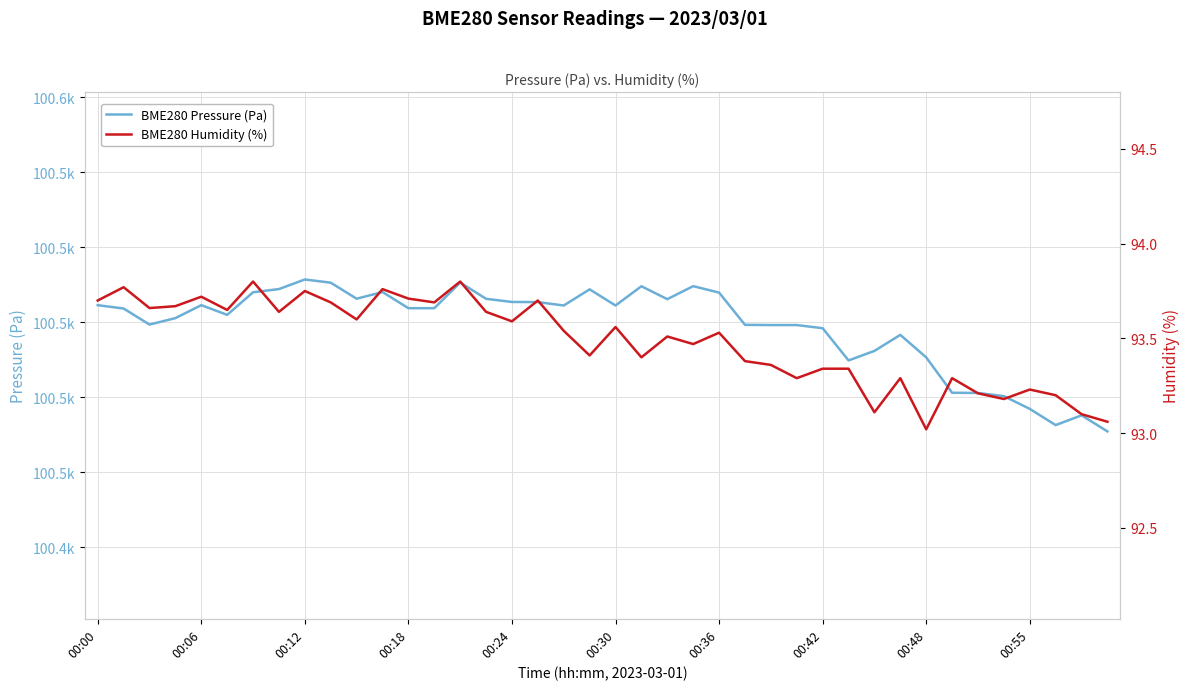

Count the number of categories in the chart.

40